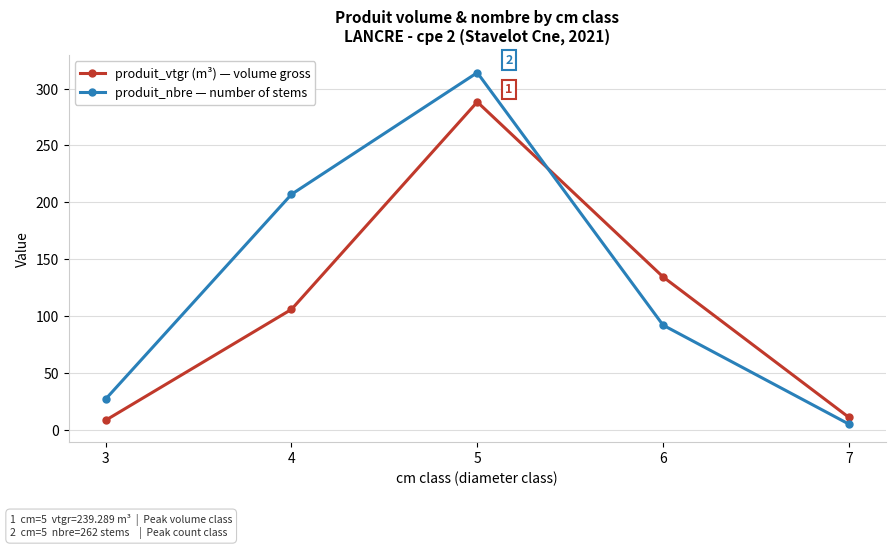

The value of produit_nbre — number of stems at 4 is 66.4. True or false?

False